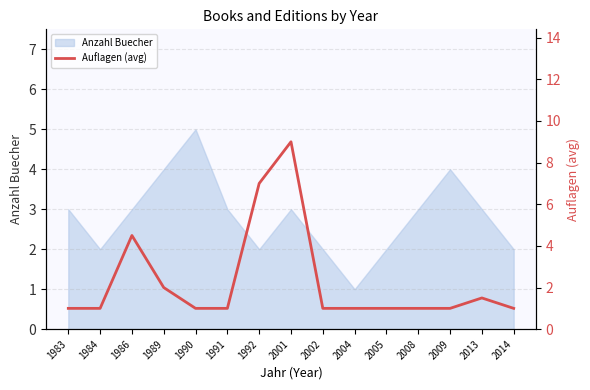

Which category has the lowest value in the Anzahl Buecher series?

2004